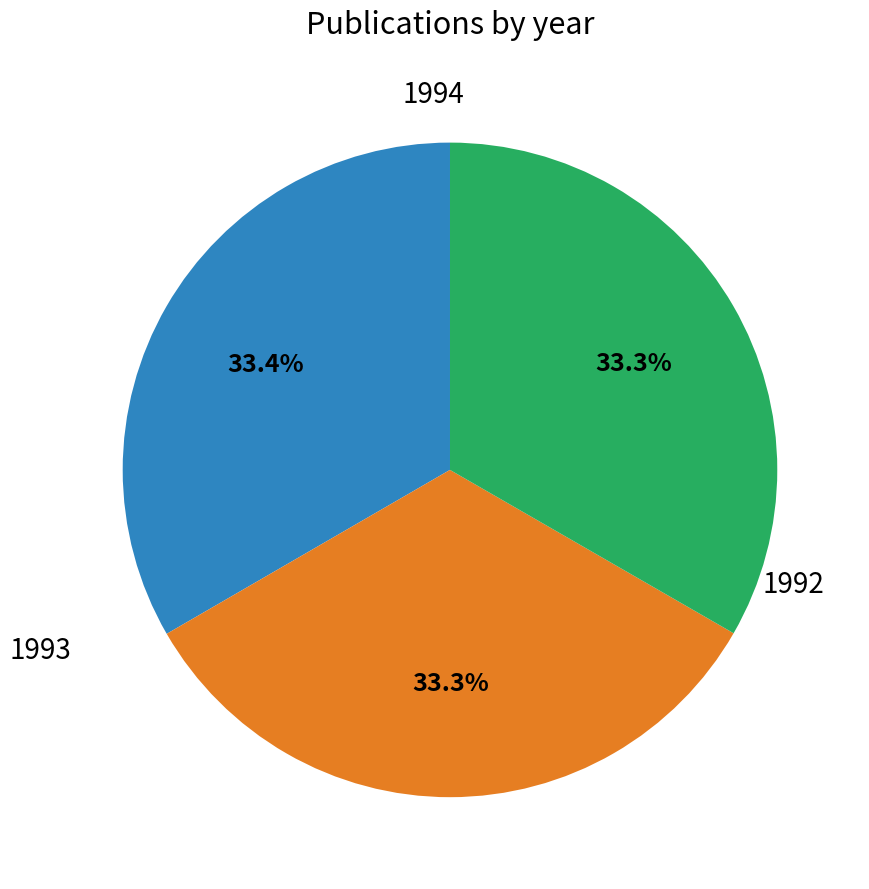

Does any single category account for the majority?

No